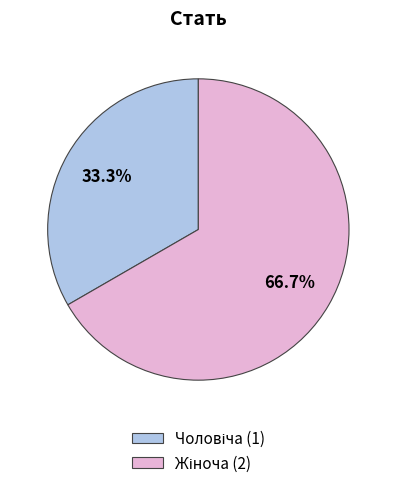

Does any single category account for the majority?

Yes